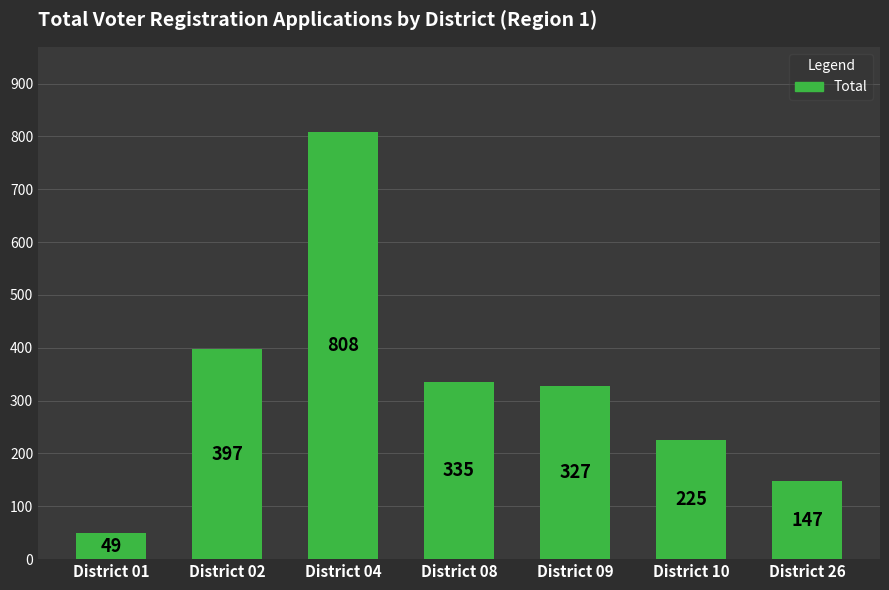

What is the sum of the values at District 02 and District 01?

446